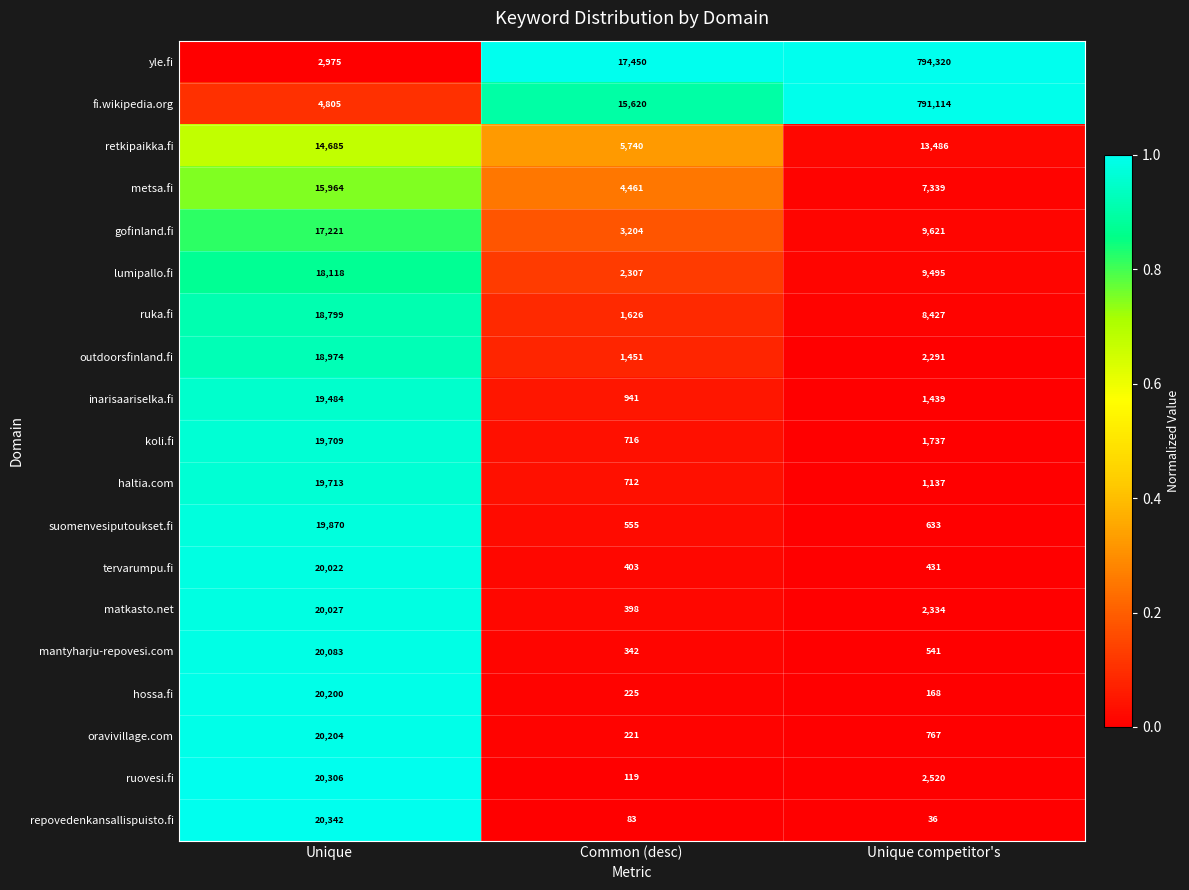

What is the difference between the maximum and minimum values in the ruovesi.fi series?

20187